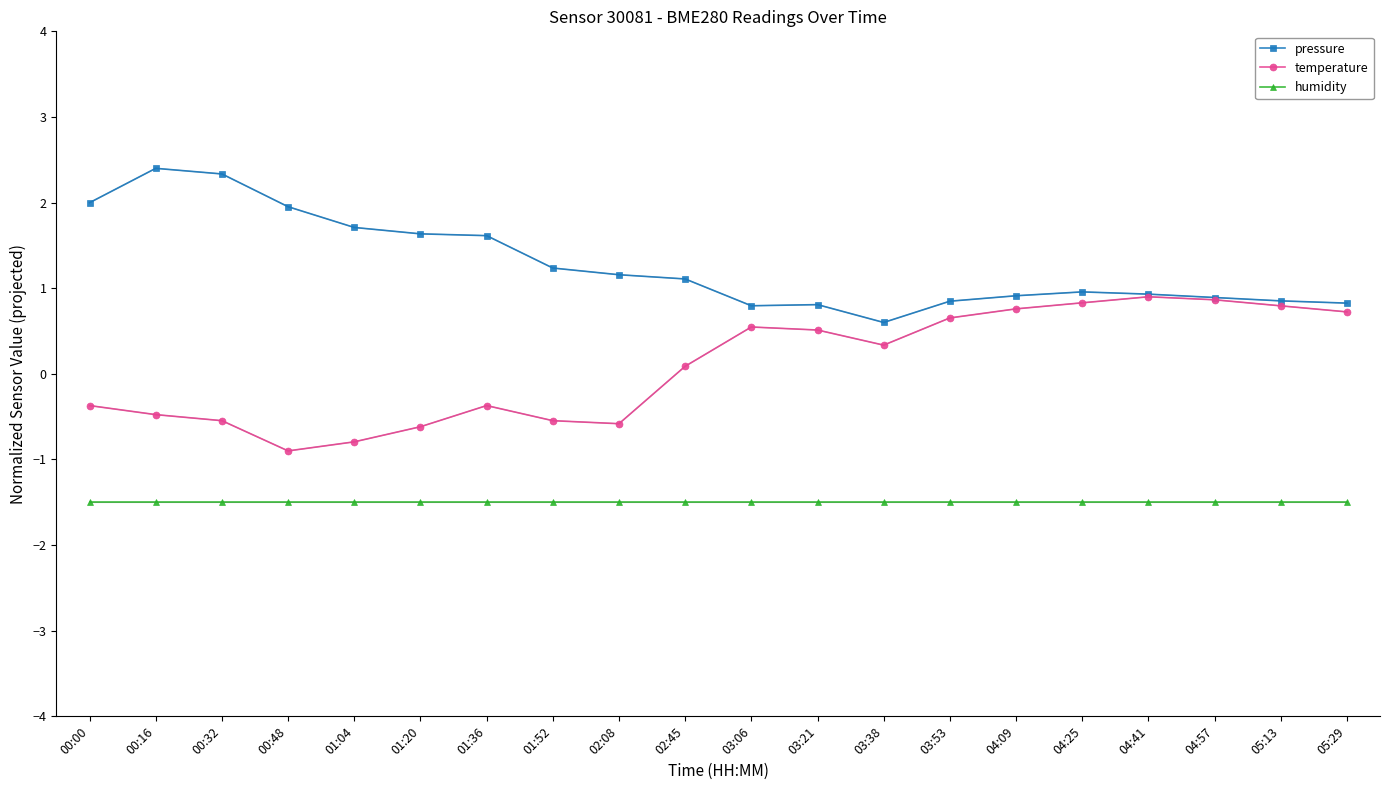

What is the total value across all series at 02:45?

-0.3